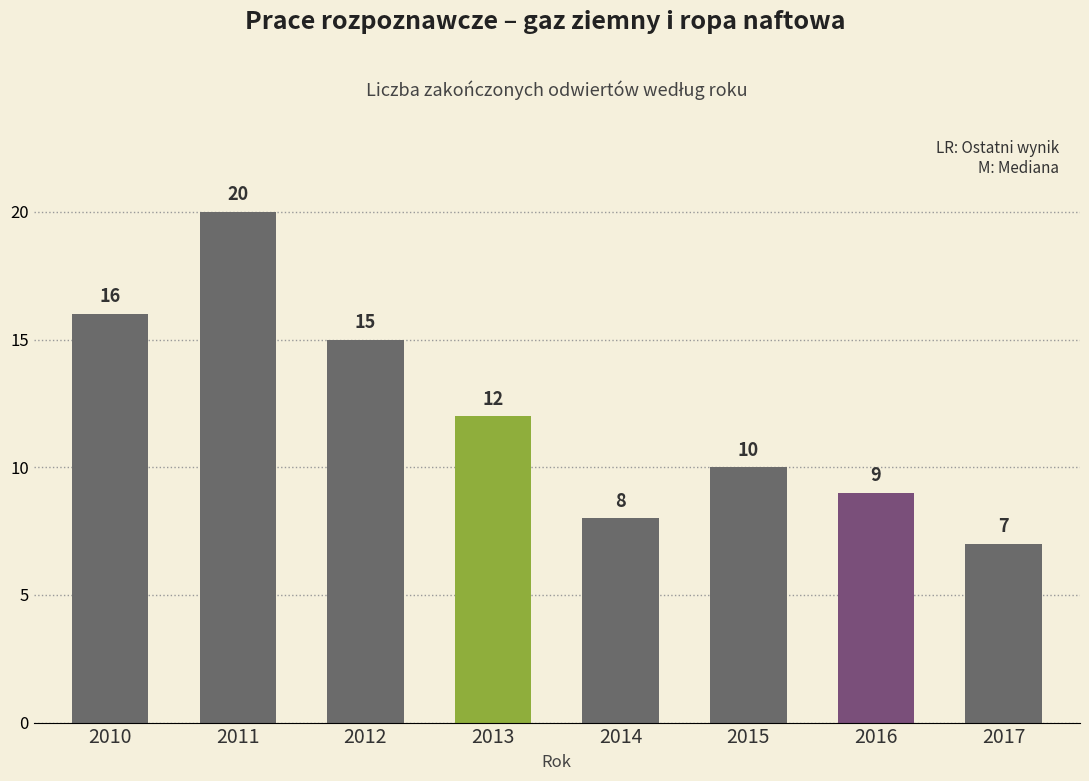

List the labels in order of value, largest first.

2011, 2010, 2012, 2013, 2015, 2016, 2014, 2017